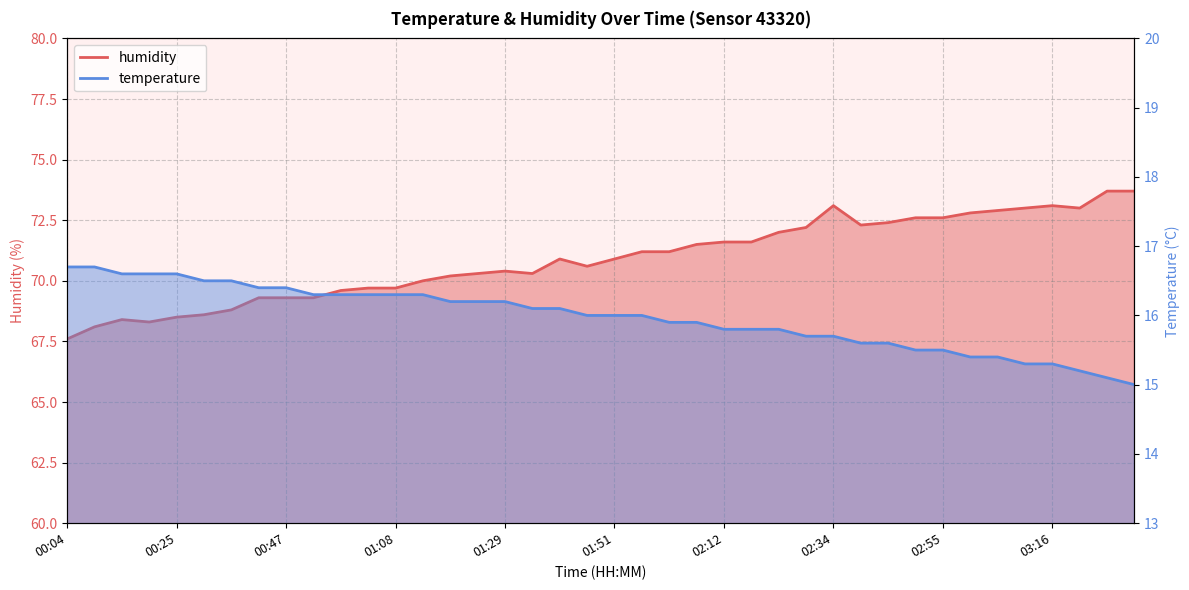

Rank the series at 01:46 from highest to lowest value.

humidity, temperature